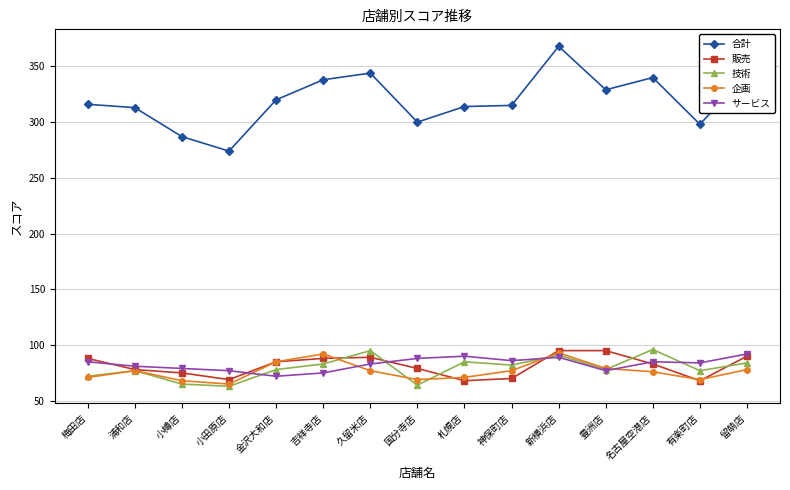

What position from the left is 留萌店?

15